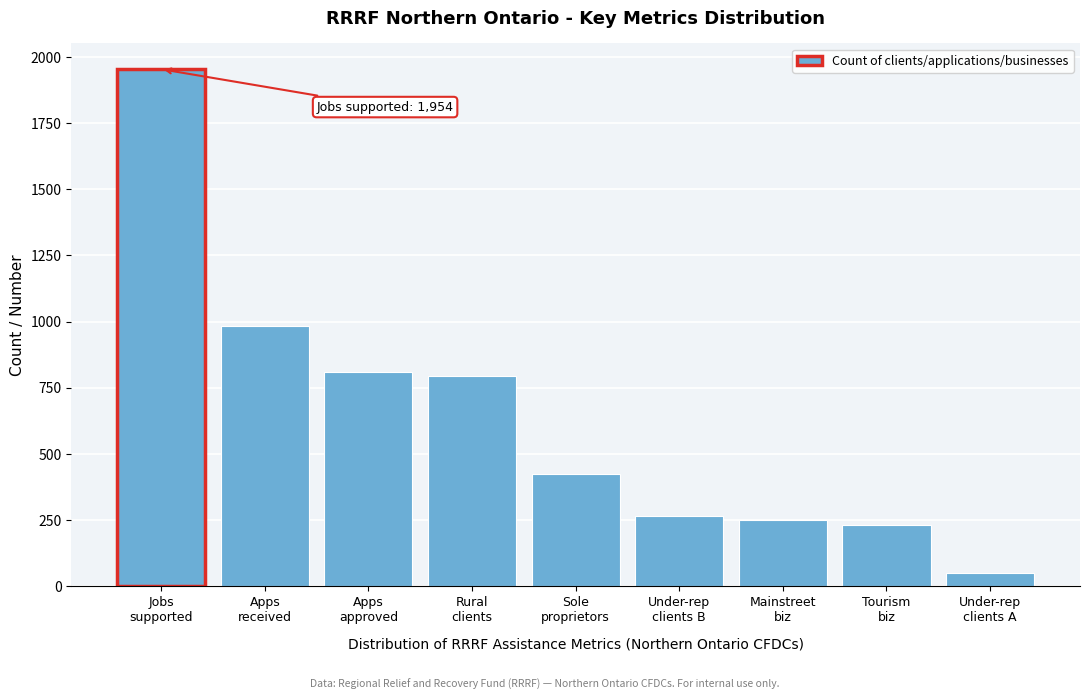

Reading left to right, what are all the values shown in this chart?

1954	984	810	794	424	264	251	231	51